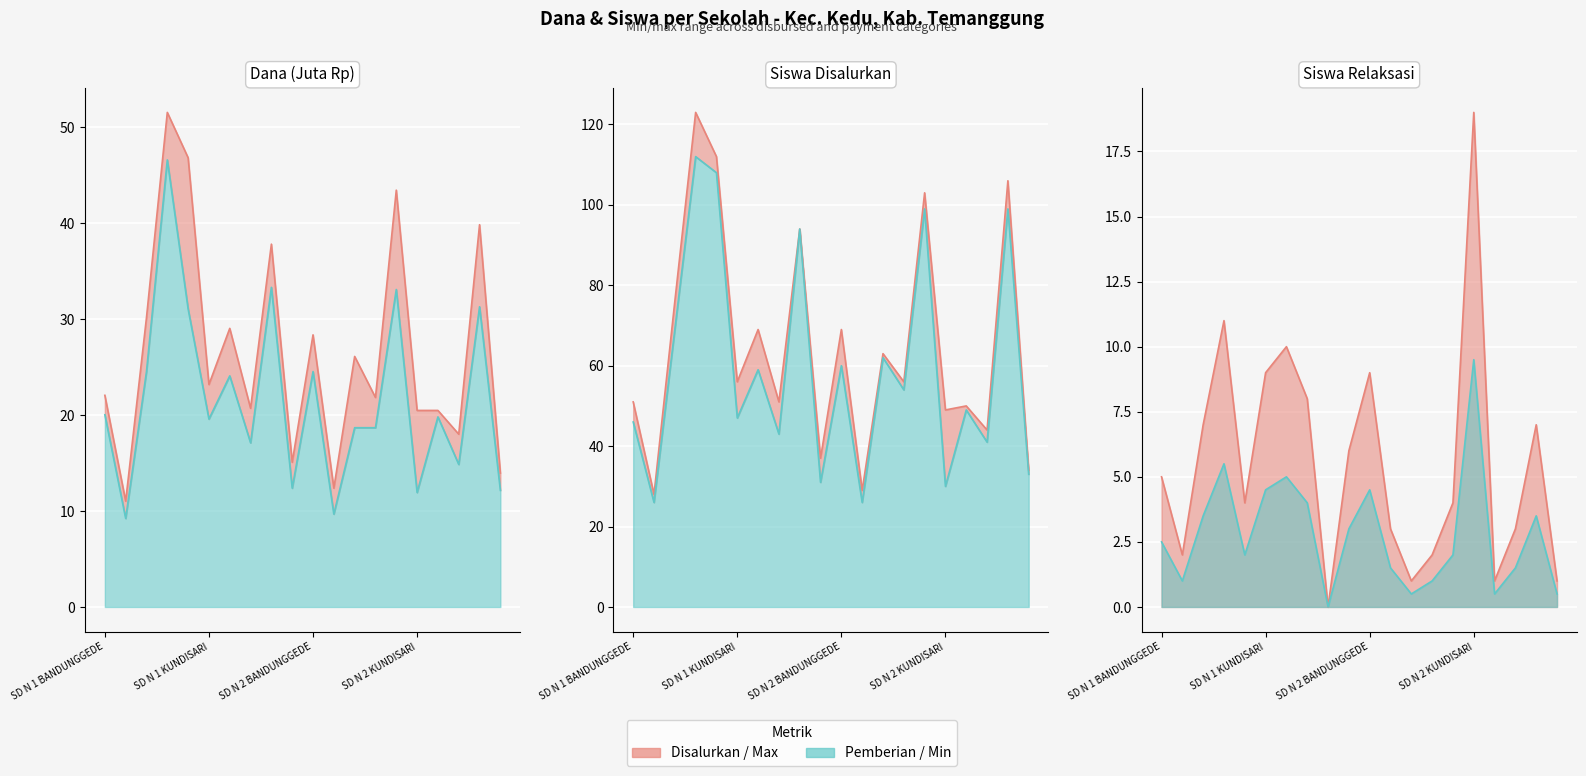

What is the label of the 20th point from the left?

SD N 2 TEGALSARI